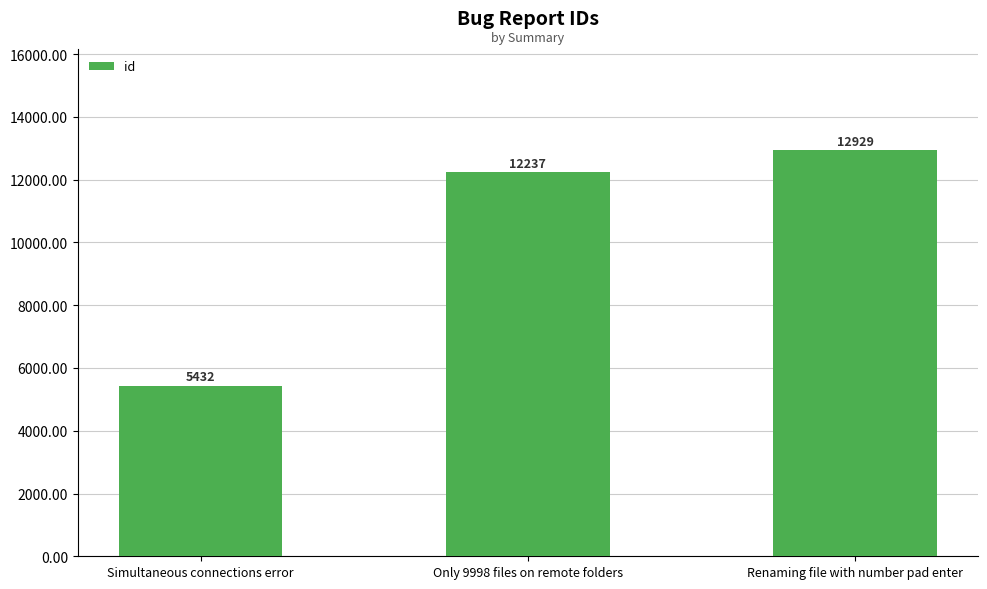

Is it true that the value at Only 9998 files on remote folders is 12237?

True